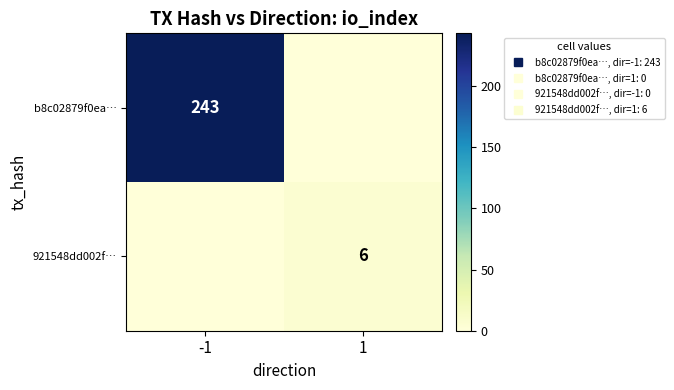

List the series in order of their overall mean, highest first.

b8c02879f0ea…, 921548dd002f…